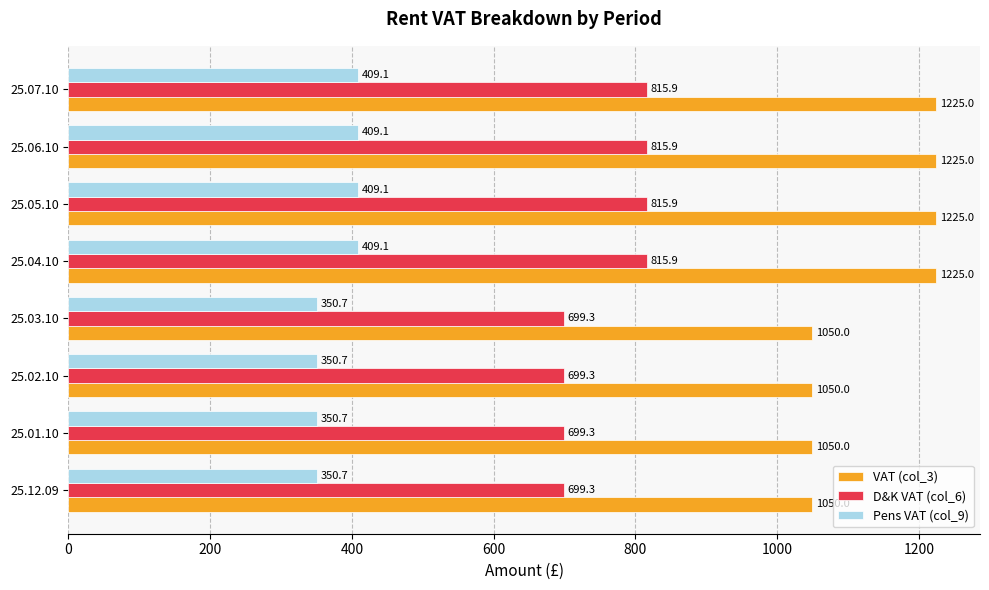

Which series has the largest total across all categories?

VAT (col_3)